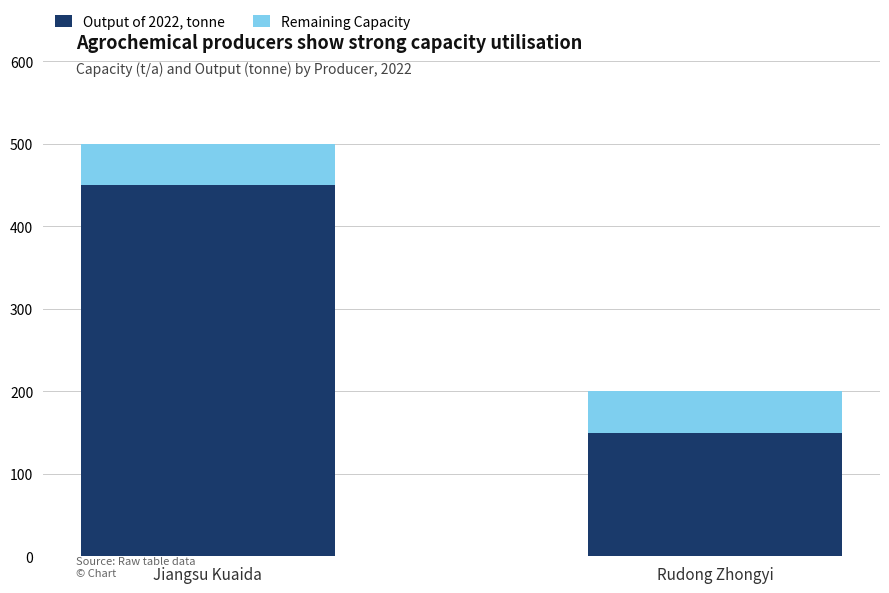

At which label does Output of 2022, tonne reach its minimum?

Rudong Zhongyi